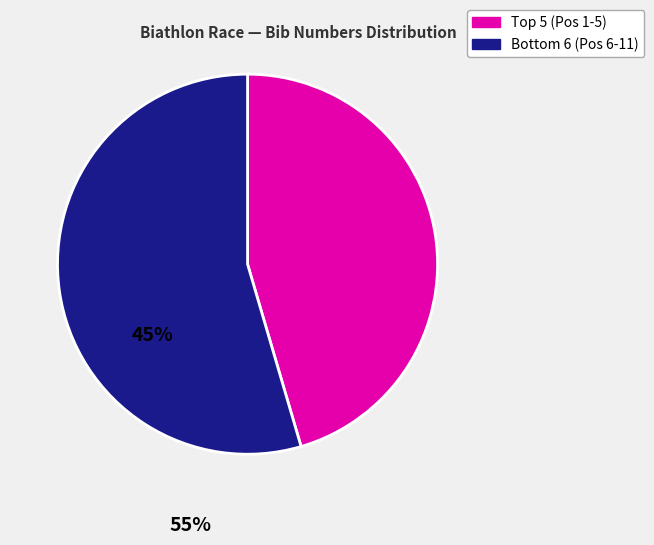

Does any single category account for the majority?

Yes